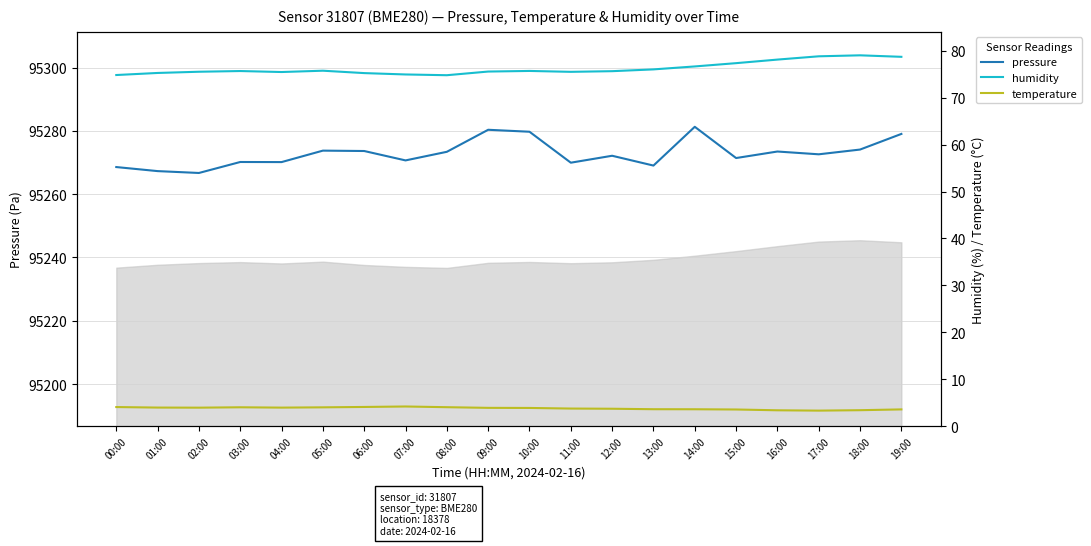

True or false: humidity and pressure cross at least once.

False